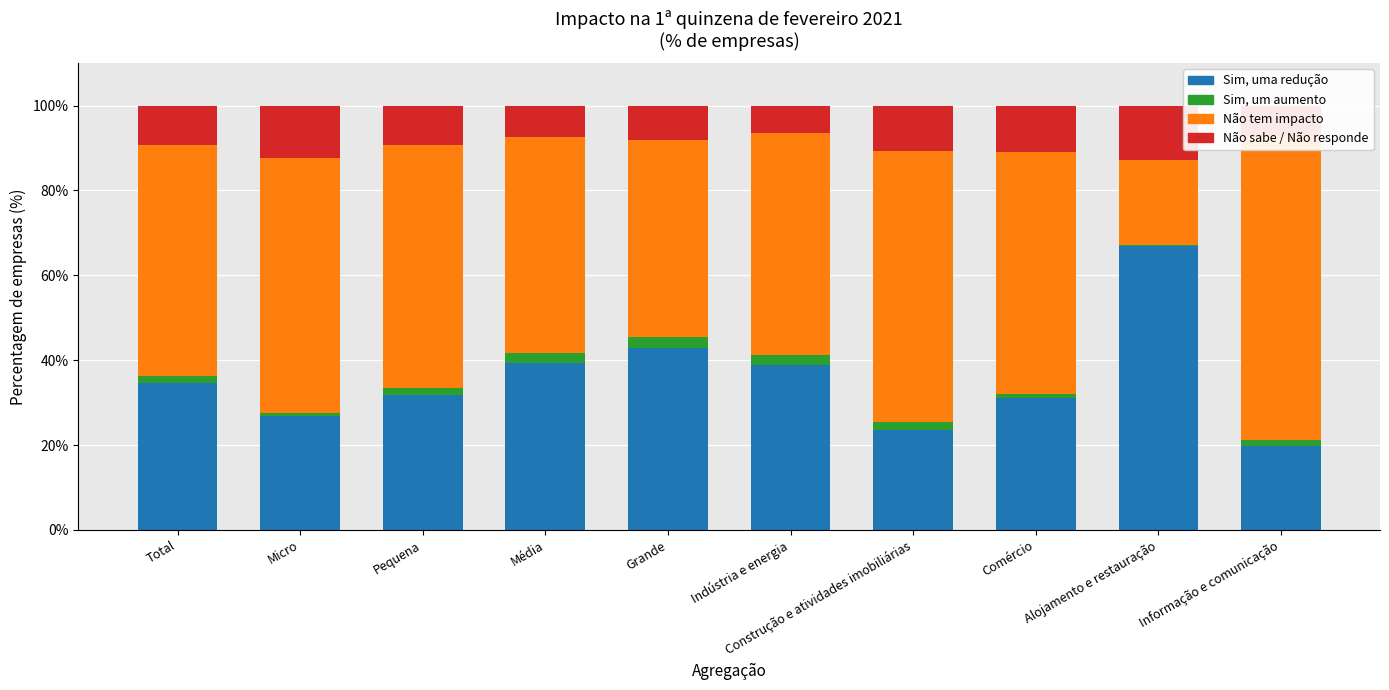

At which category does the chart reach its peak across all series?

Informação e comunicação